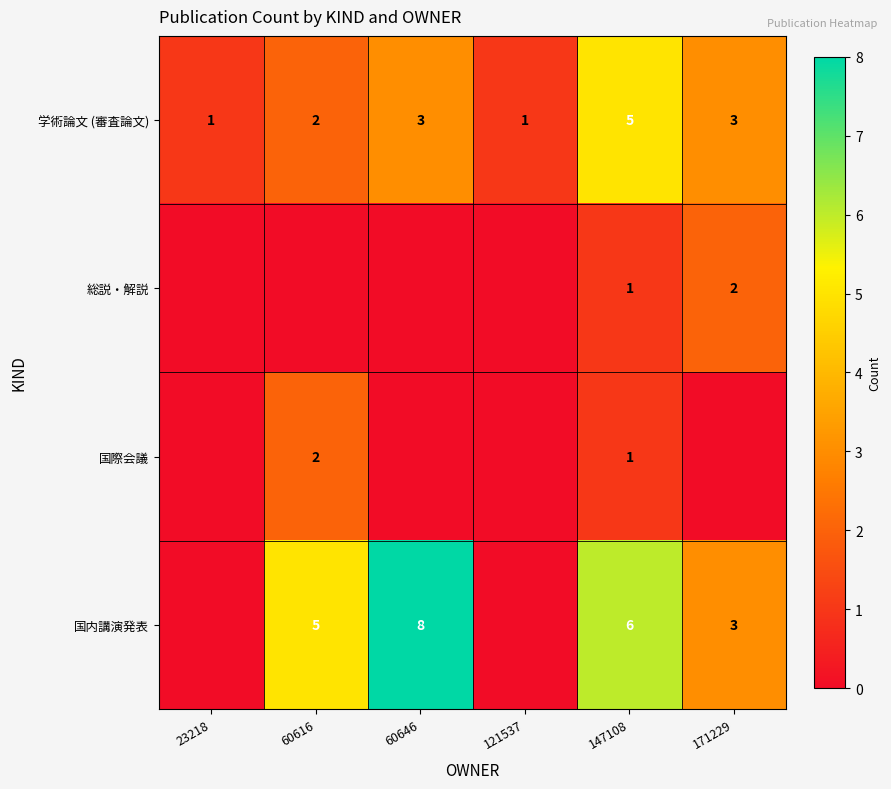

The value of 国内講演発表 at 60646 is 11. True or false?

False